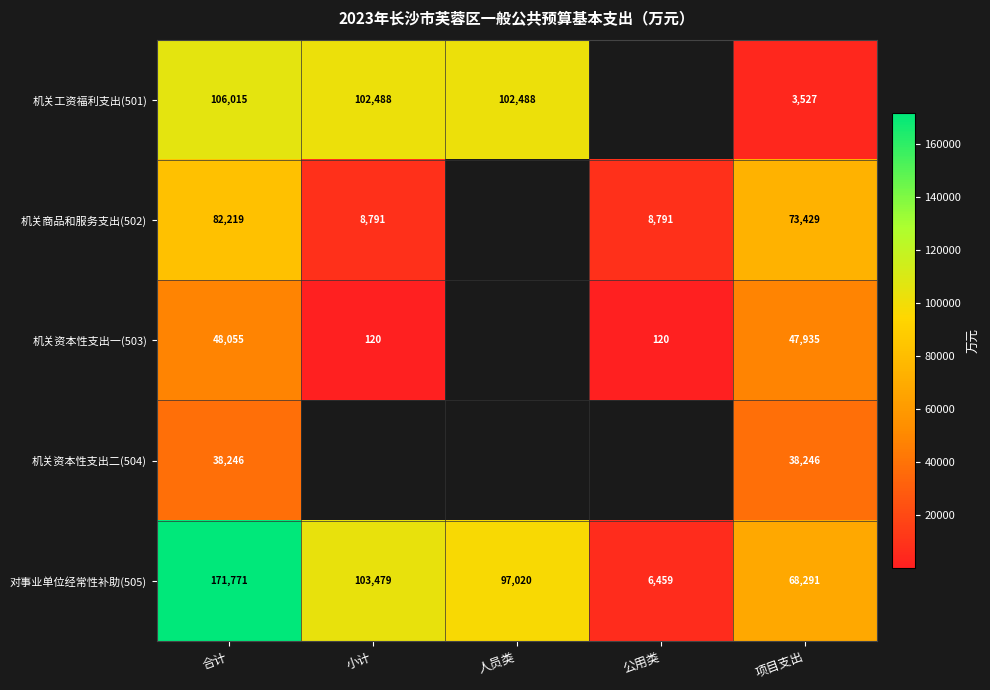

Rank the categories by 对事业单位经常性补助(505) value from highest to lowest.

合计, 小计, 人员类, 项目支出, 公用类